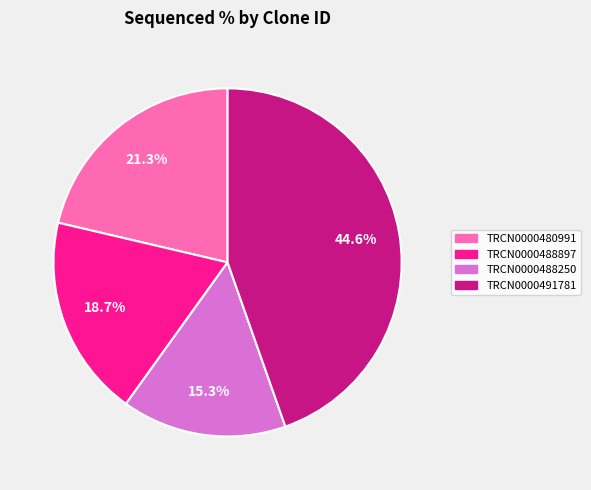

Is there any slice that represents more than half of the pie?

No